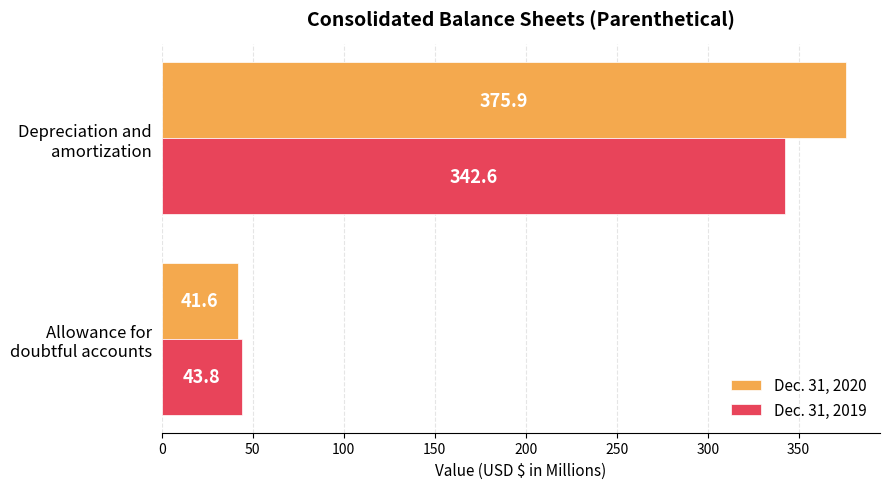

What is the average value of the Dec. 31, 2019 series?

193.2